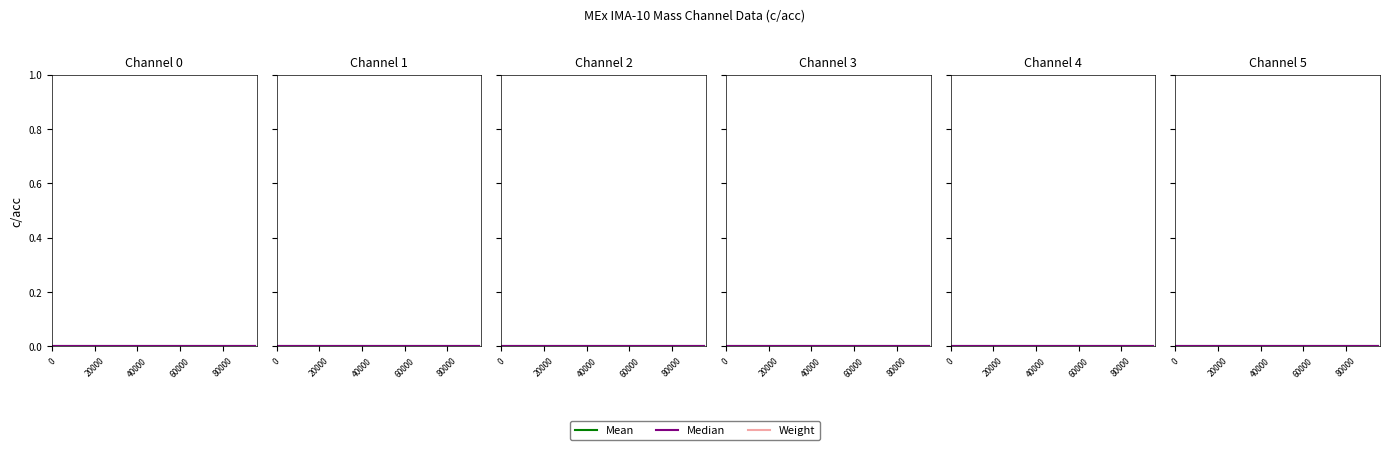

True or false: Mean and Median cross at least once.

False